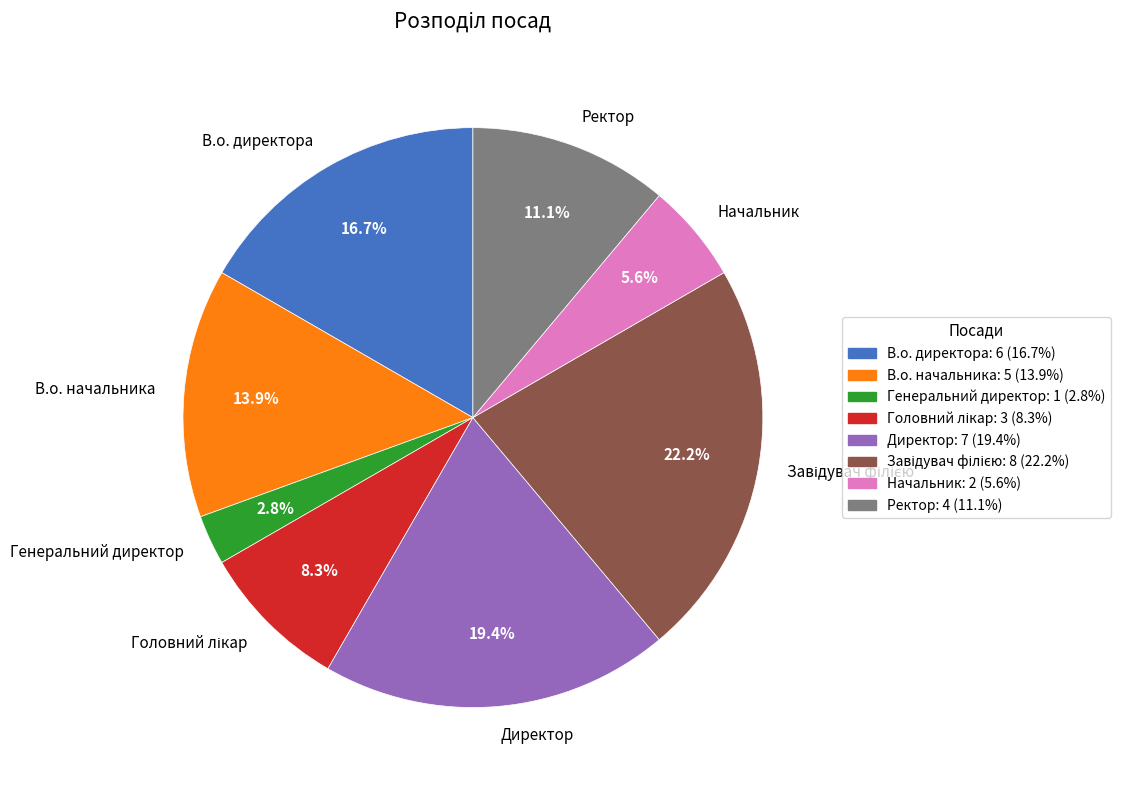

To the nearest percent, what is the difference between the largest and smallest slice percentages?

19%